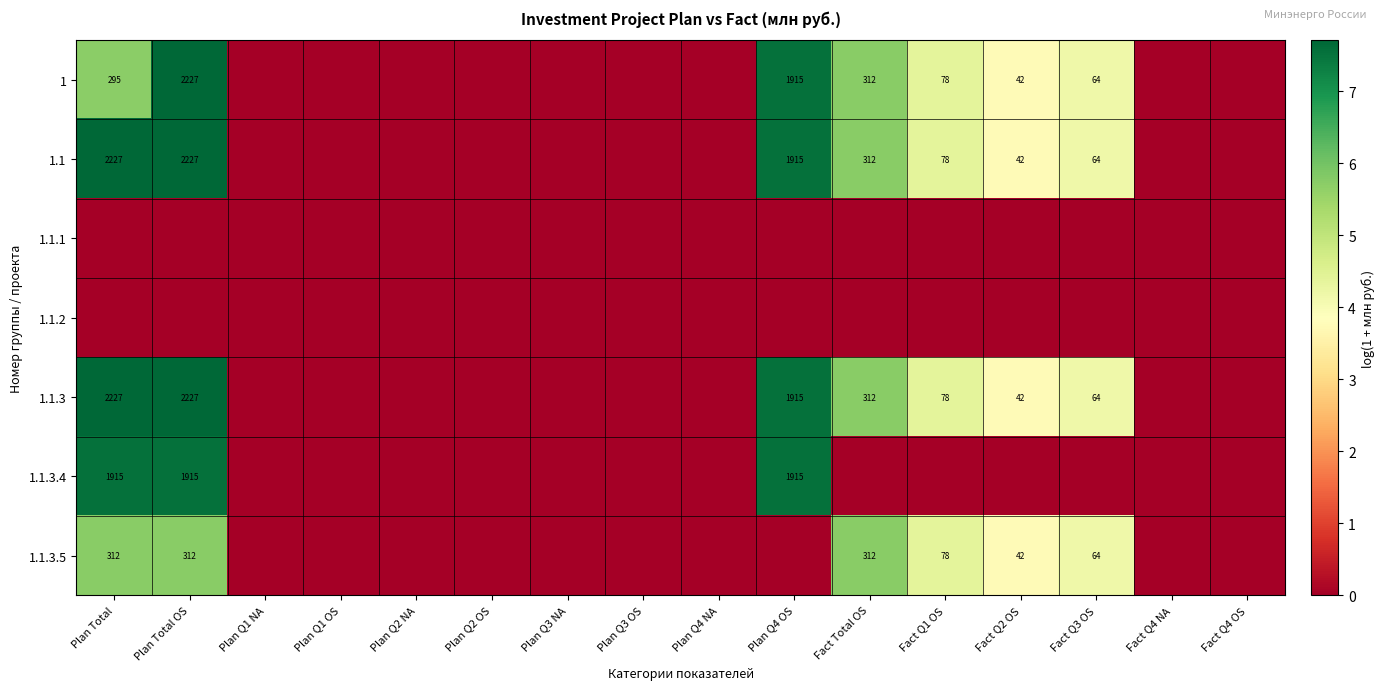

What is the sum of the 1.1.3 values at Fact Q2 OS and Plan Total?

2269